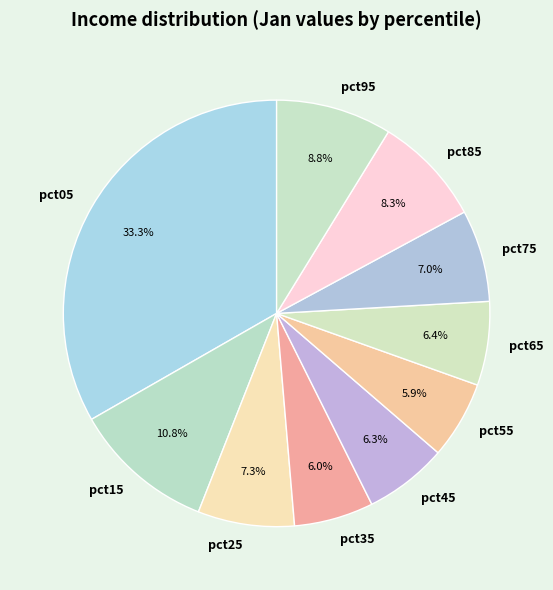

True or false: pct55 accounts for 1% of the total.

False